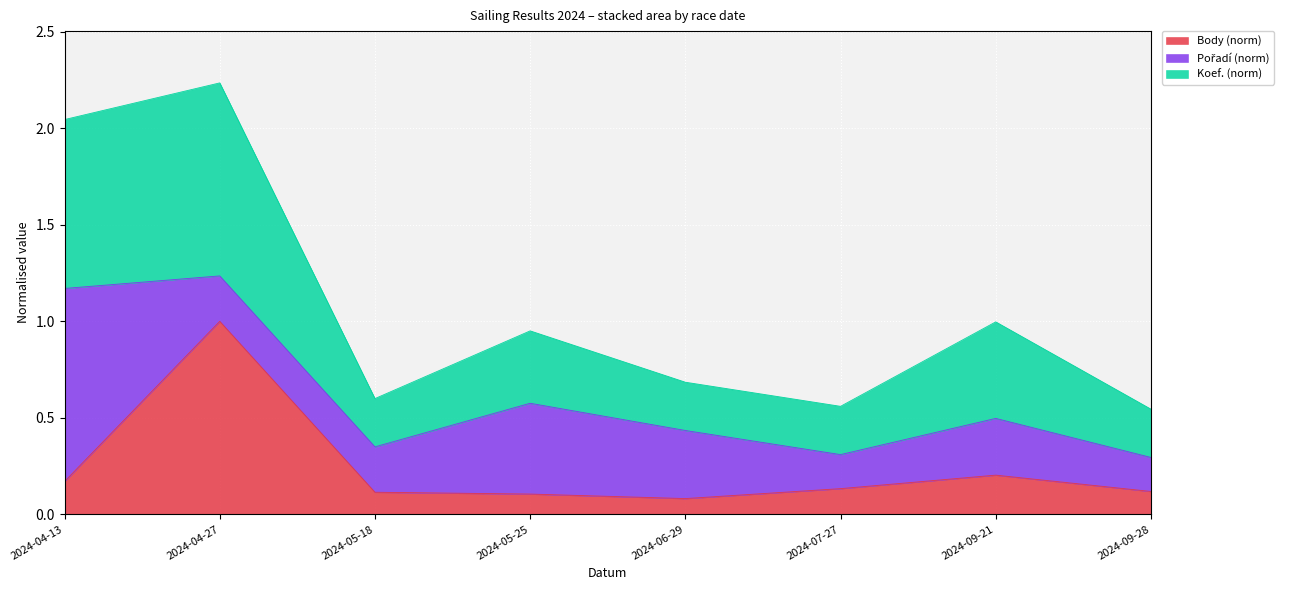

True or false: Body has more than 2 points higher than both neighbors.

False